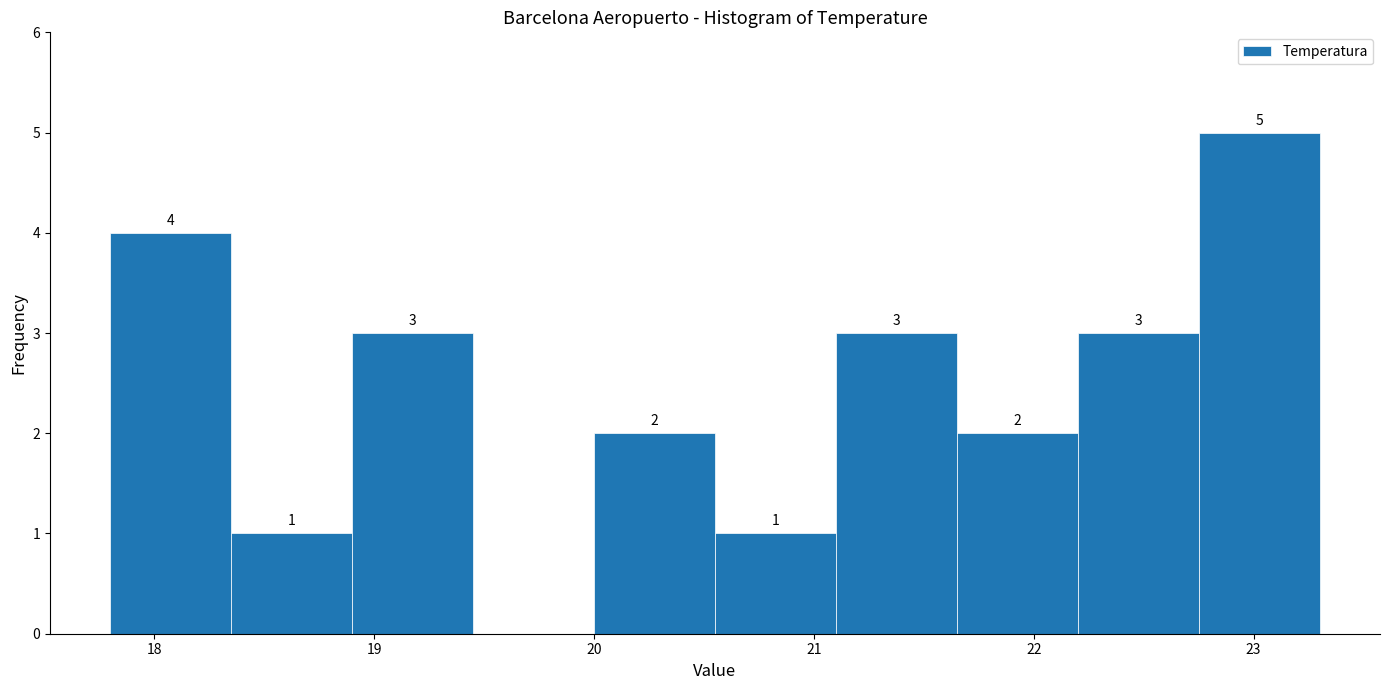

Which range on the x-axis has the tallest bar?

22.75 to 23.30